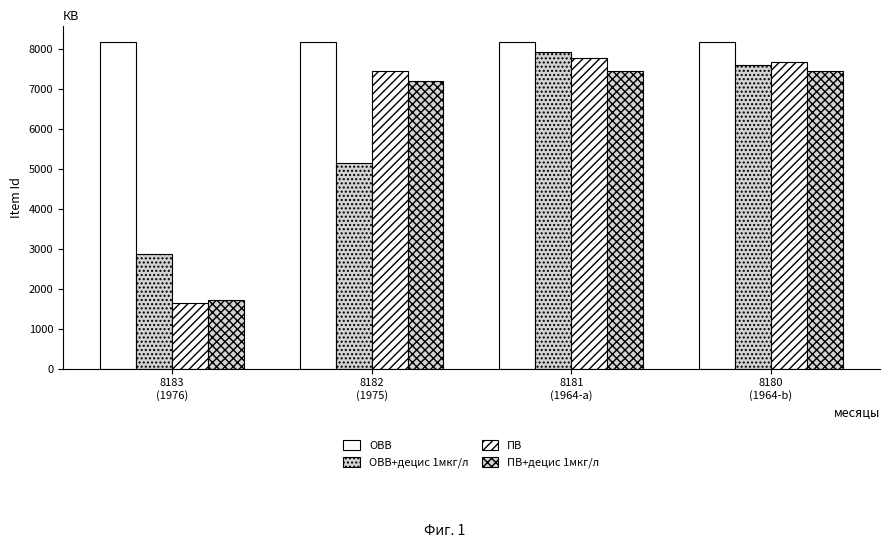

How many groups of bars are there?

4